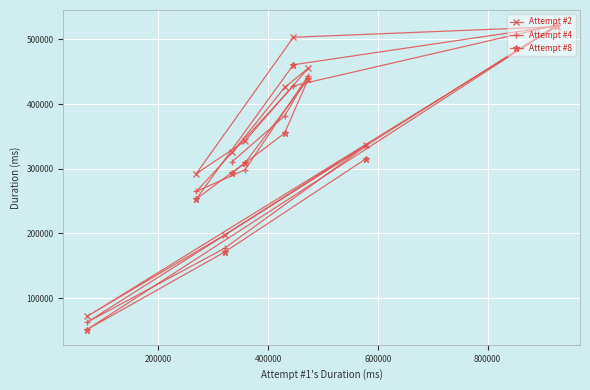

Which series has the largest total across all categories?

Attempt #2